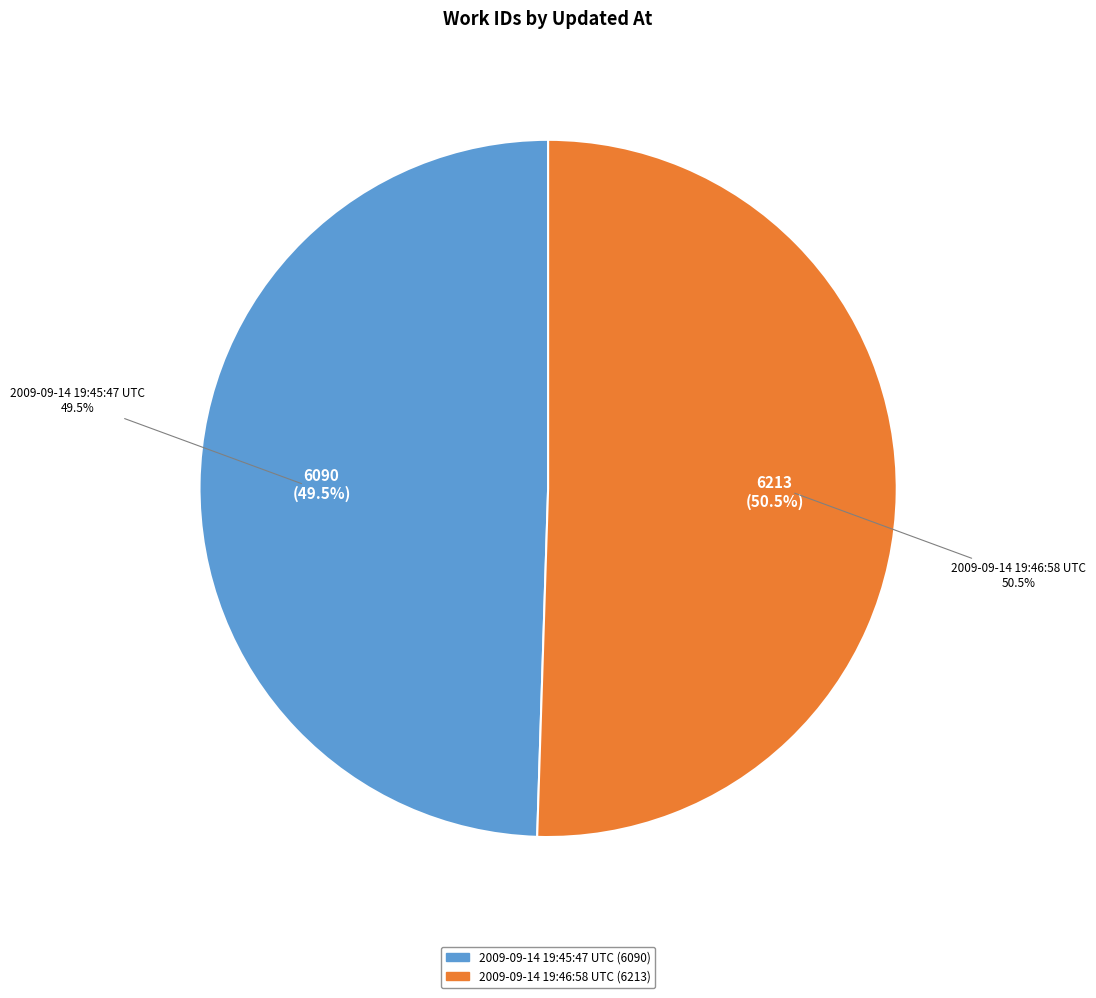

What is the ratio of the value at 2009-09-14 19:46:58 UTC to the value at 2009-09-14 19:45:47 UTC?

1.0